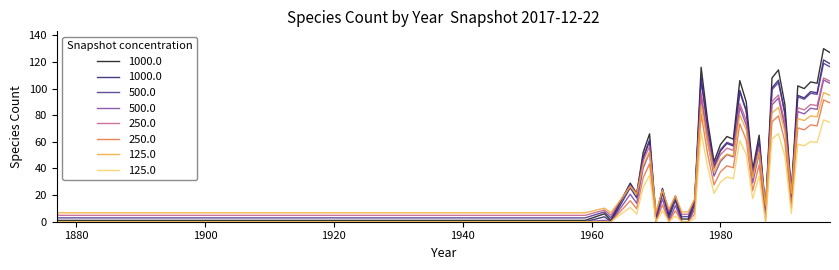

What is the difference between the maximum and minimum values?

129